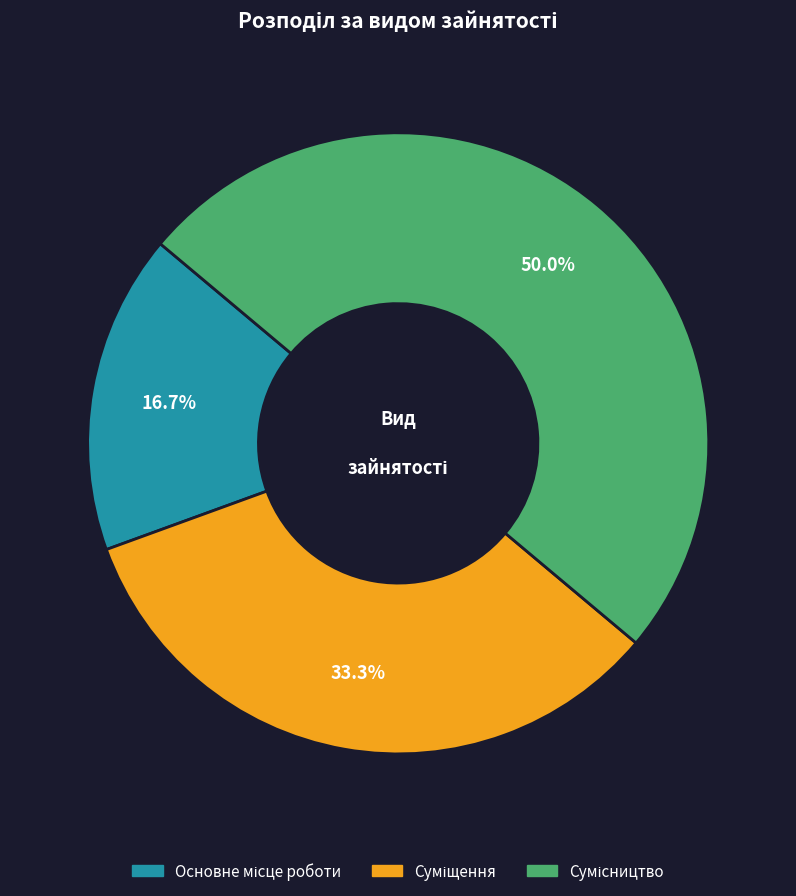

Which slice is the smallest?

Основне місце роботи